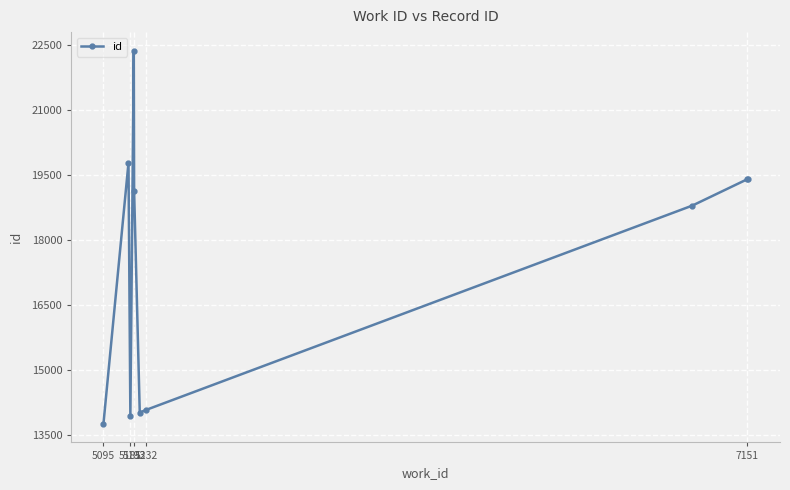

What is the value of the 7th point from the left?

14088